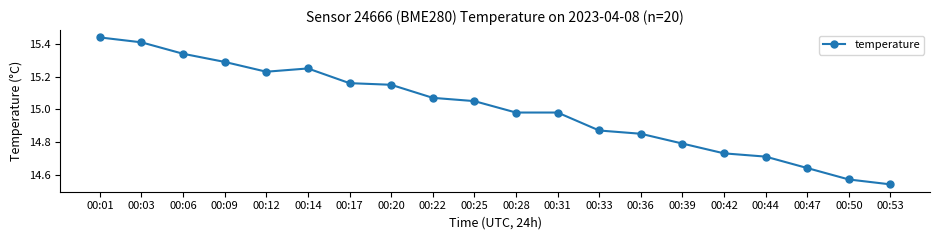

How many distinct data groups are displayed?

1